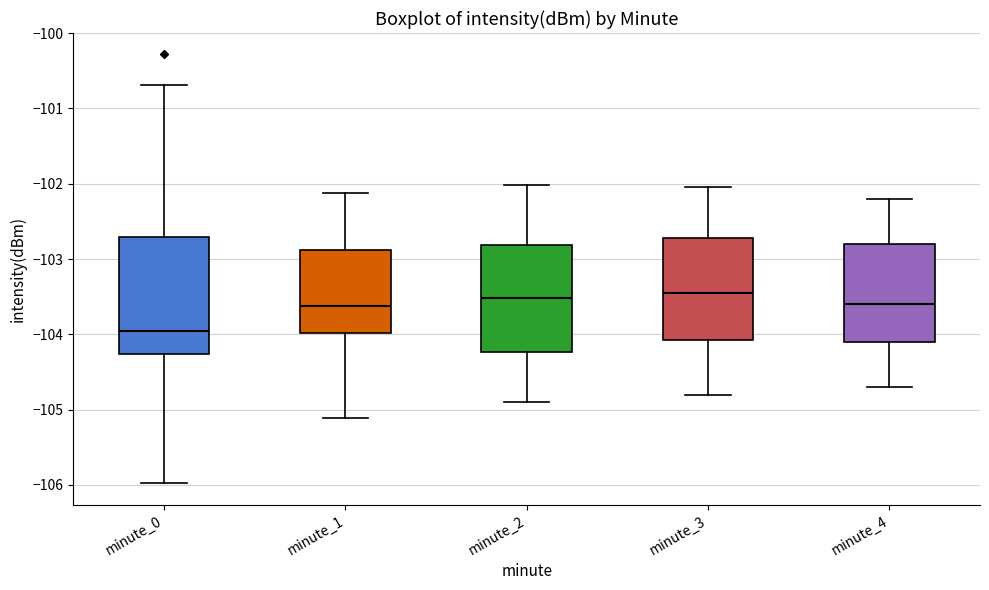

Reading left to right, transcribe this box plot: for each box, give where its median line is, the range the box spans, and where its two whiskers end, as read against the y-axis. The values are not printed on the chart, so give them approximately, as read against the axis.

minute_0: median -104.0, box -104.3 to -102.7, whiskers -106.0 to -100.7
minute_1: median -103.6, box -104.0 to -102.9, whiskers -105.1 to -102.1
minute_2: median -103.5, box -104.2 to -102.8, whiskers -104.9 to -102.0
minute_3: median -103.4, box -104.1 to -102.7, whiskers -104.8 to -102.0
minute_4: median -103.6, box -104.1 to -102.8, whiskers -104.7 to -102.2